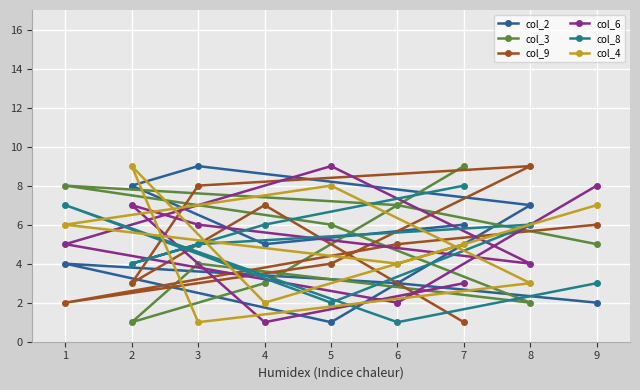

Reading left to right, transcribe all the data shown in this chart.

col_2: 1=4	2=8	3=9	4=5	5=1	6=3	7=6	8=7	9=2
col_3: 1=8	2=1	3=4	4=3	5=6	6=7	7=9	8=2	9=5
col_9: 1=2	2=3	3=8	4=7	5=4	6=5	7=1	8=9	9=6
col_6: 1=5	2=7	3=6	4=1	5=9	6=2	7=3	8=4	9=8
col_8: 1=7	2=4	3=5	4=6	5=2	6=1	7=8	8=6	9=3
col_4: 1=6	2=9	3=1	4=2	5=8	6=4	7=5	8=3	9=7